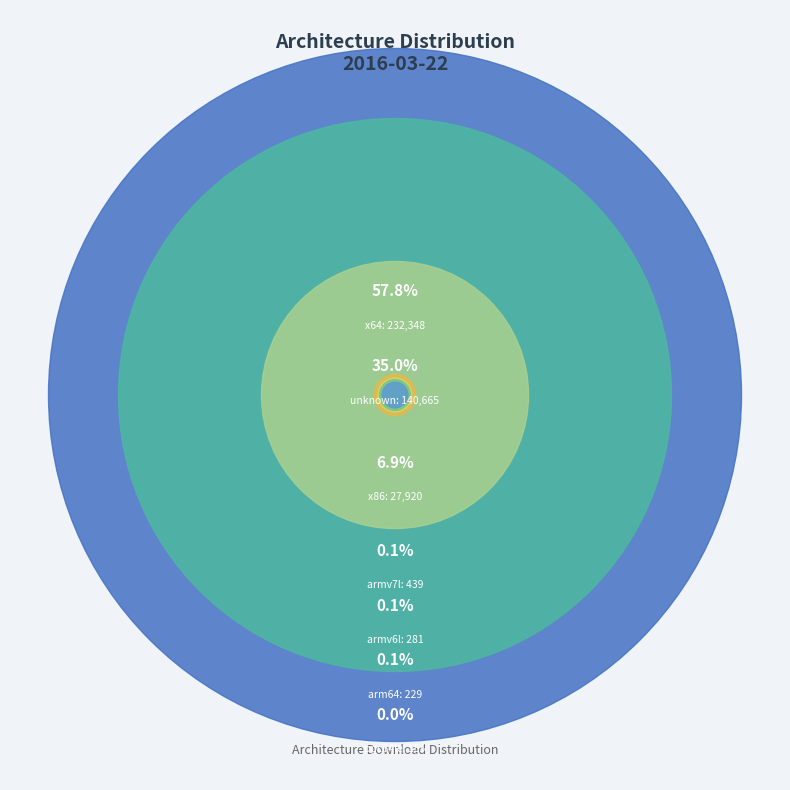

Is there any slice that represents more than half of the pie?

Yes